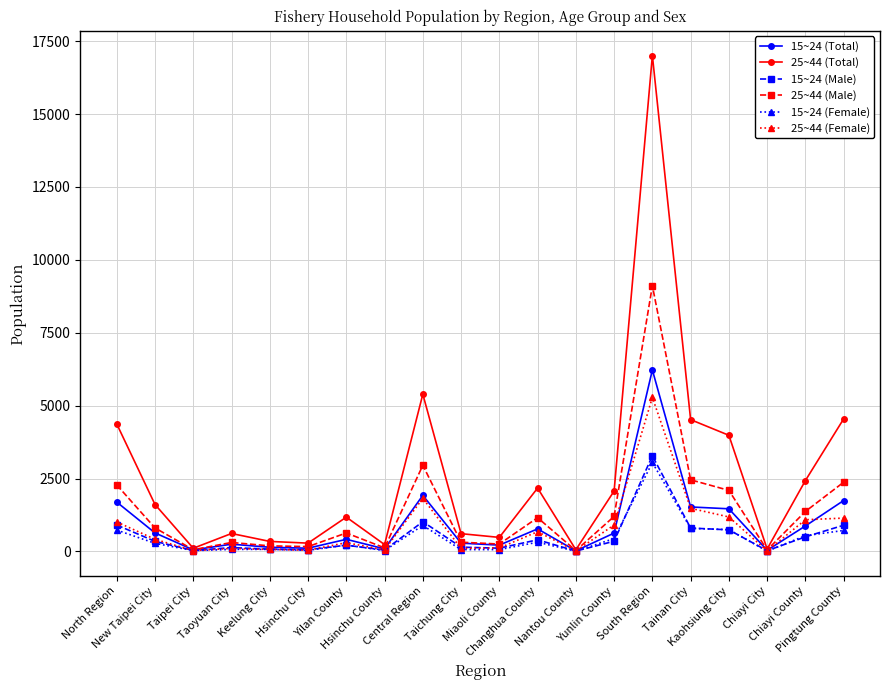

Count the number of categories in the chart.

20